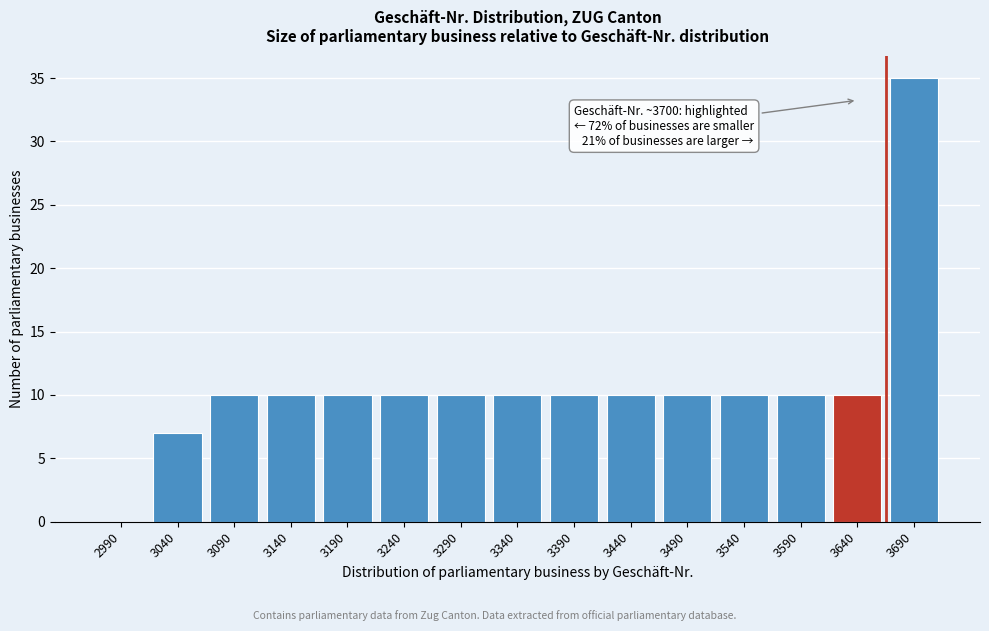

Reading left to right, extract all data points from this chart.

2990=0	3040=7	3090=10	3140=10	3190=10	3240=10	3290=10	3340=10	3390=10	3440=10	3490=10	3540=10	3590=10	3640=10	3690=35